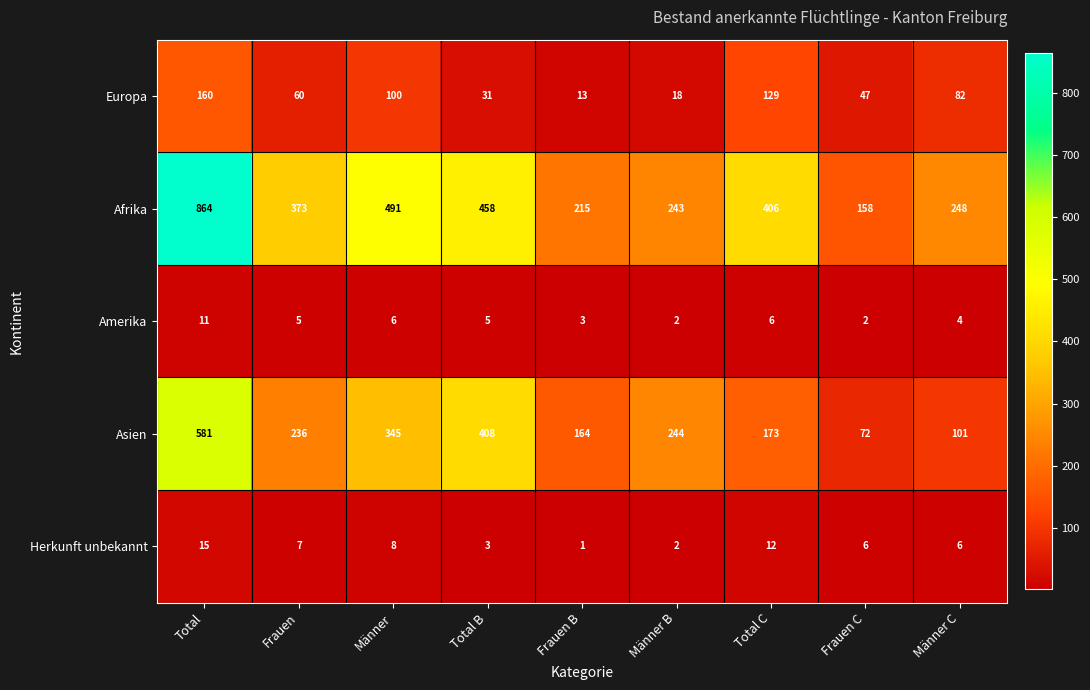

Between Total and Männer C, which series saw the biggest shift?

Afrika